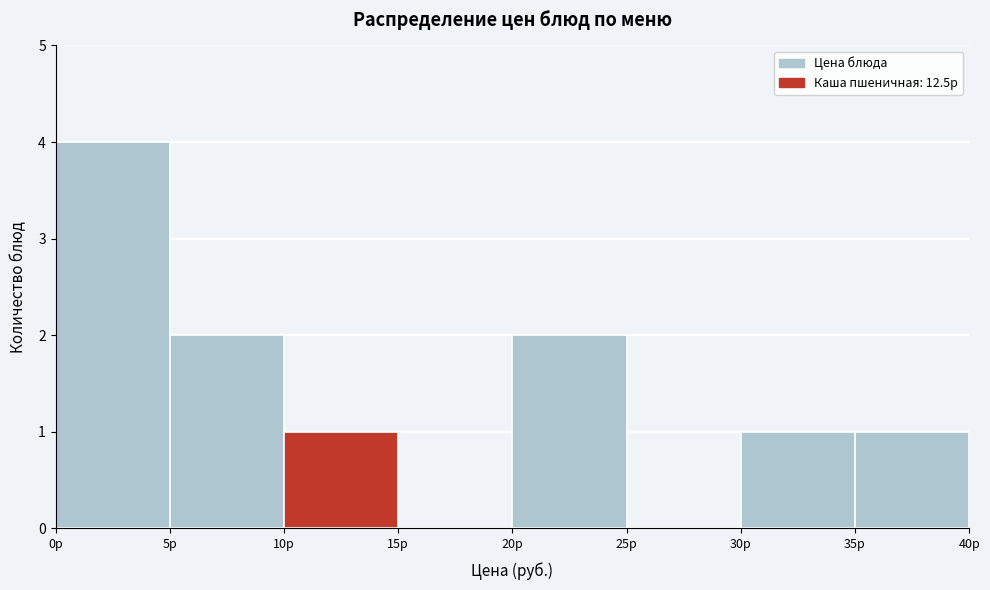

Reading left to right, transcribe this chart: for each bar, give the range it covers on the x-axis and its height. The values are not printed on the chart, so give them approximately, as read against the axis.

0 to 5: 4
5 to 10: 2
10 to 15: 1
15 to 20: 0
20 to 25: 2
25 to 30: 0
30 to 35: 1
35 to 40: 1